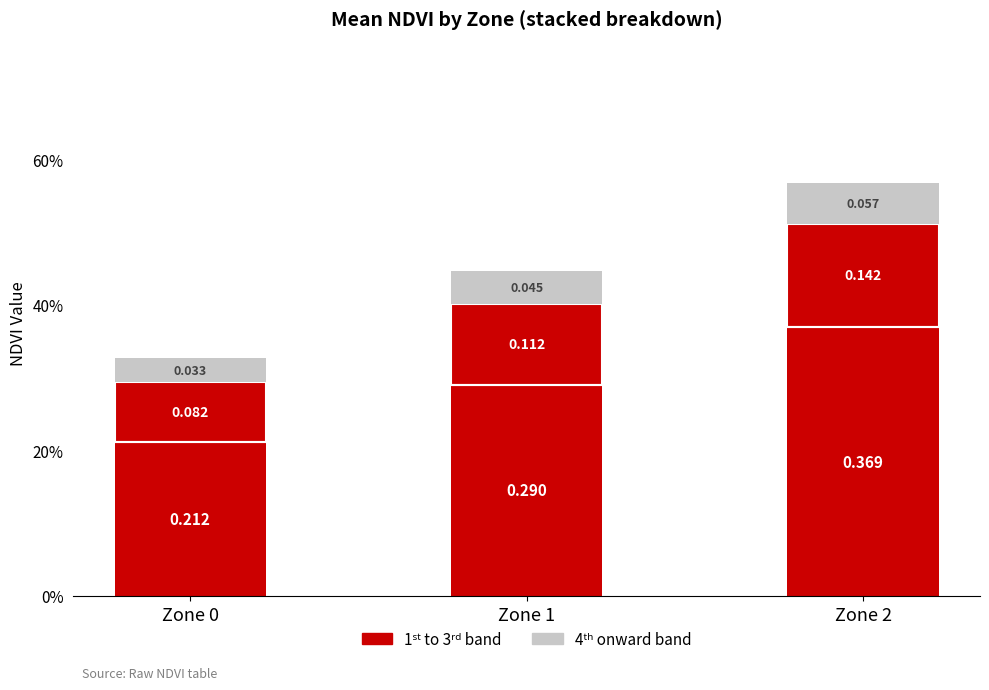

What is the difference between the maximum and minimum values in the 1st to 3rd band series?

0.2